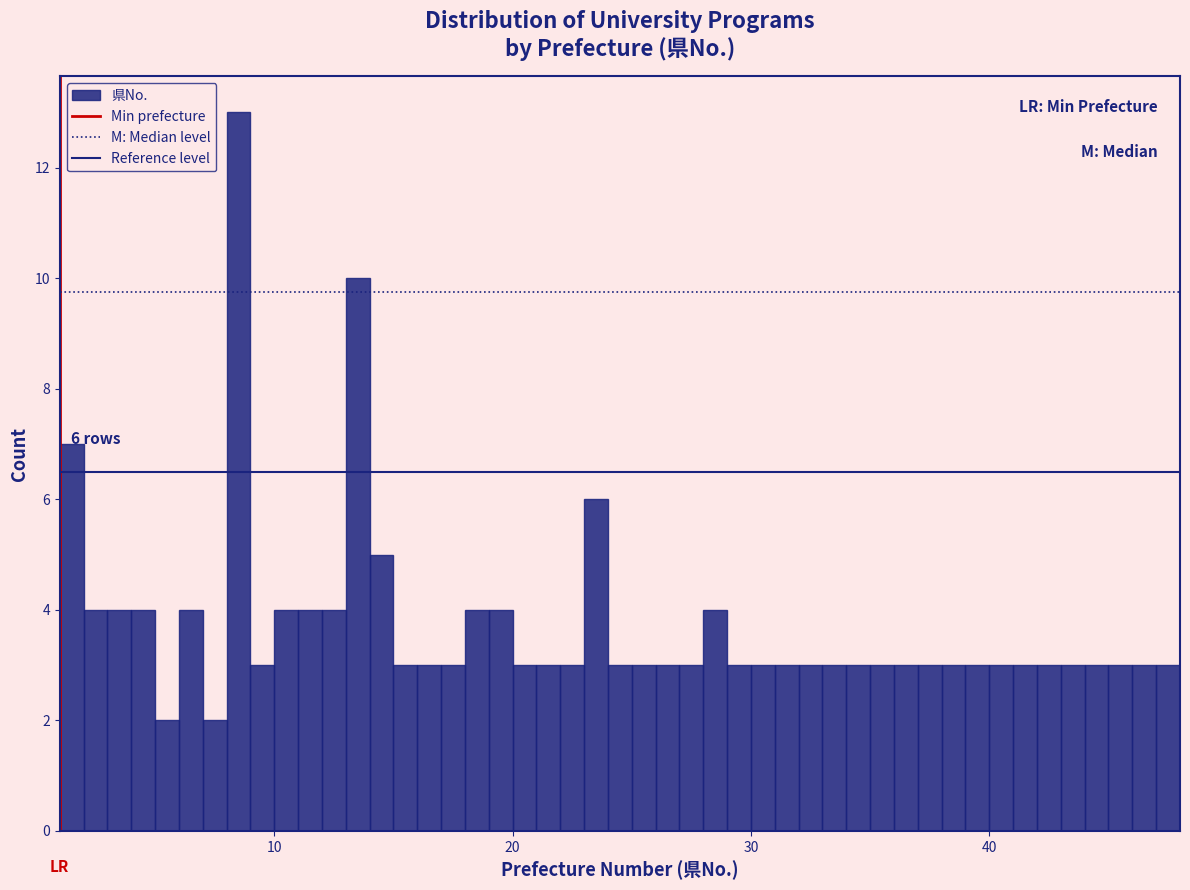

Read against the x-axis, roughly where is the centre of the tallest bar?

9